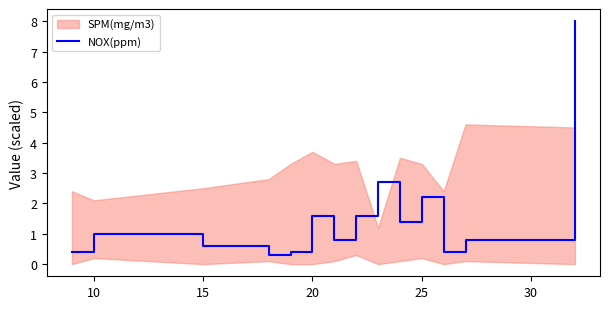

How many points are higher than both their immediate neighbors (excluding endpoints)?

4